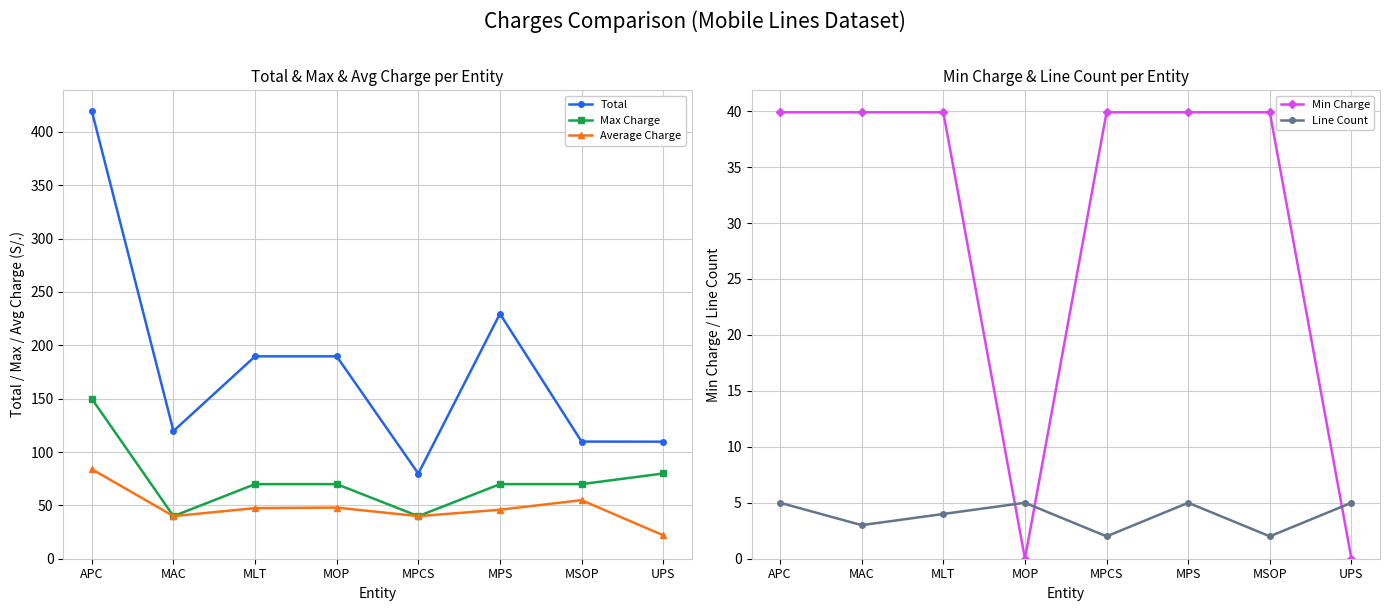

List the series in order of their peak value, lowest first.

Line Count, Min Charge, Average Charge, Max Charge, Total